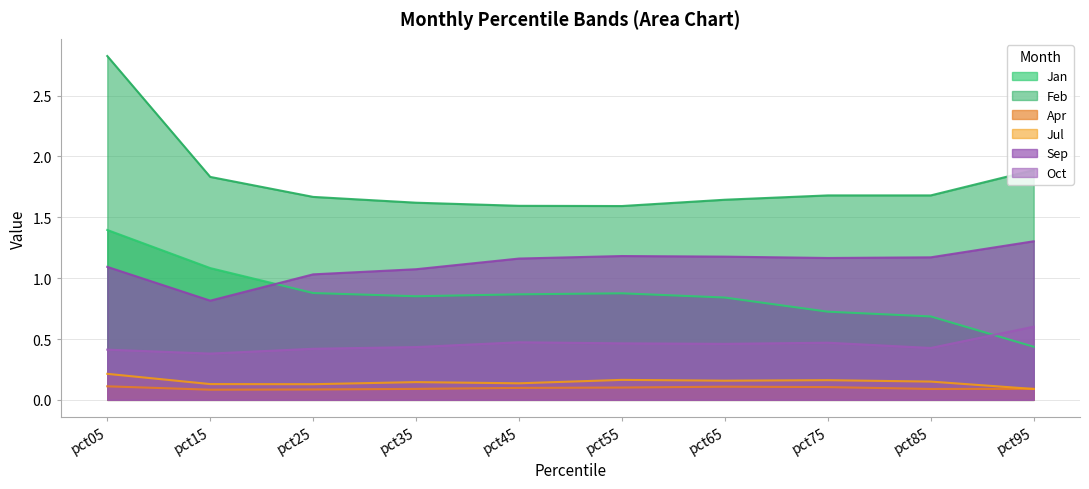

Rank the categories by Apr value from lowest to highest.

pct15, pct25, pct85, pct35, pct95, pct45, pct55, pct75, pct65, pct05